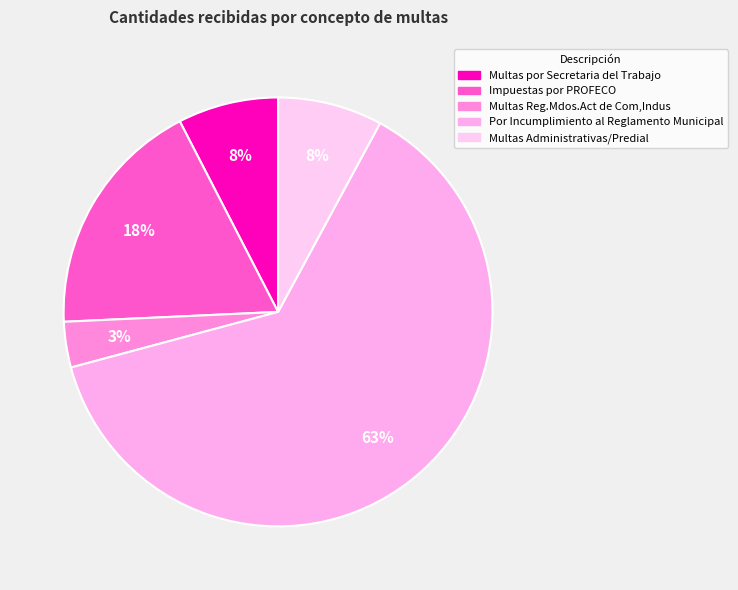

Which slice is the largest?

Por Incumplimiento al Reglamento Municipal